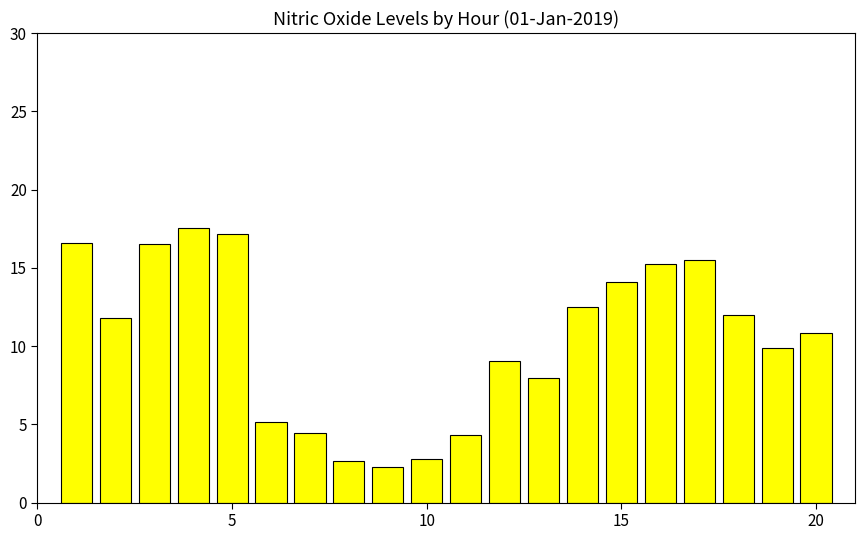

What is the smallest value displayed?

2.3